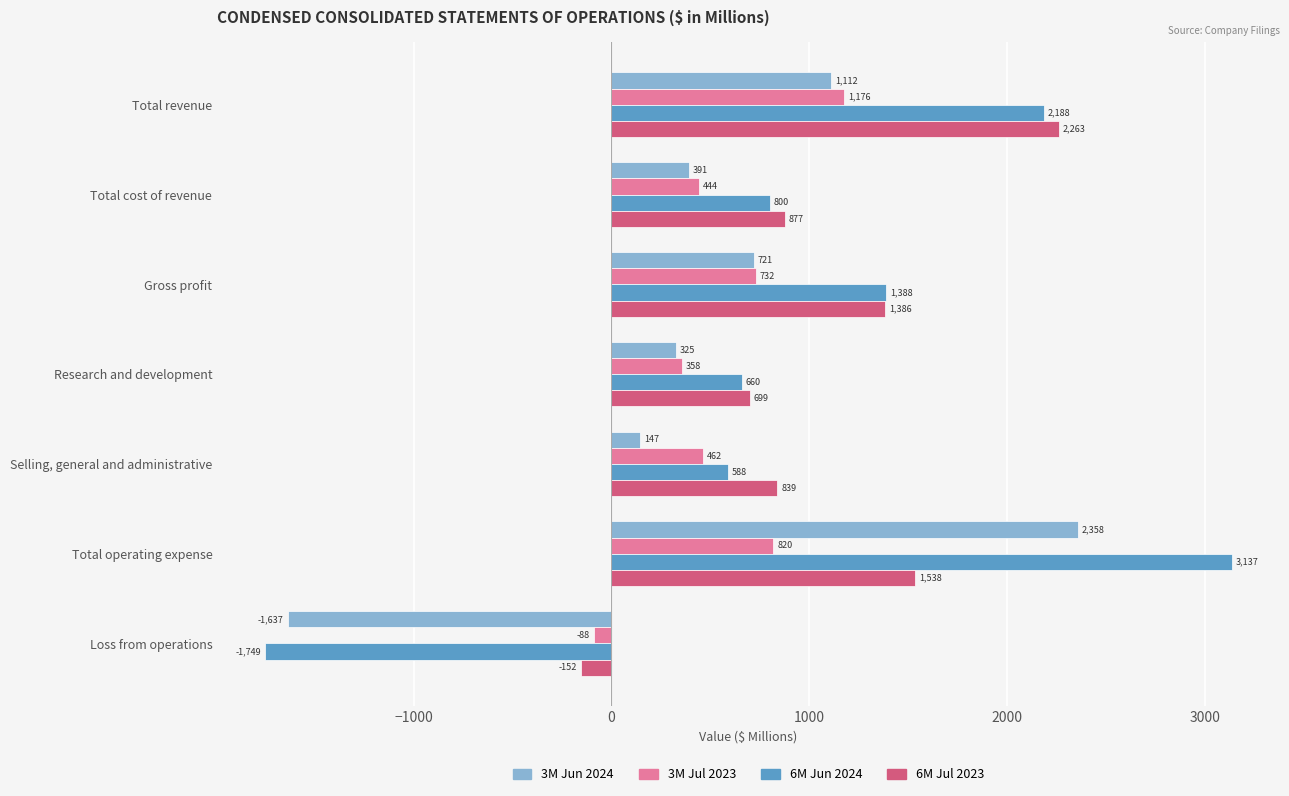

At which category is the sum across all series the highest?

Total operating expense